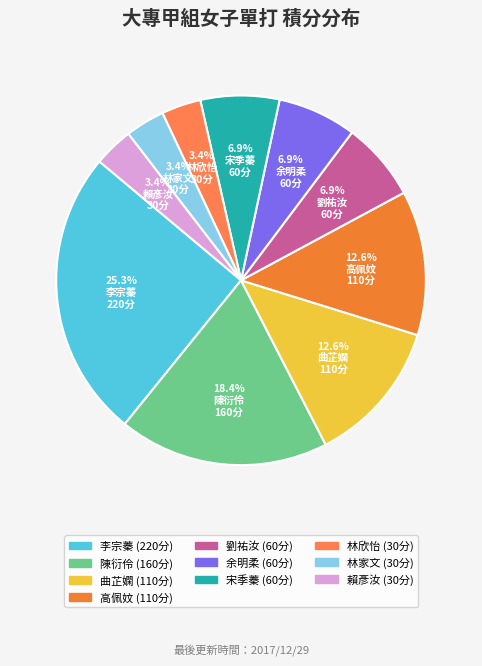

To the nearest percent, what is the combined percentage of 林家文 and 林欣怡?

7%